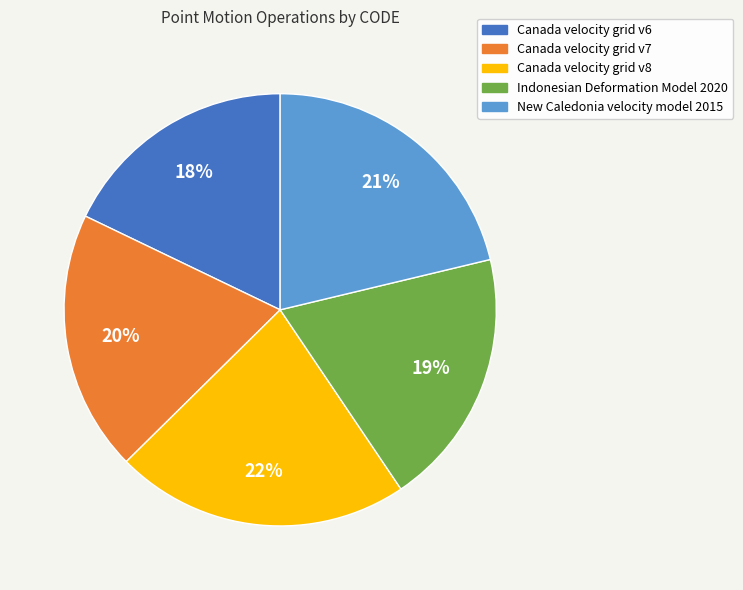

Which category has the smallest portion of the pie?

Canada velocity grid v6